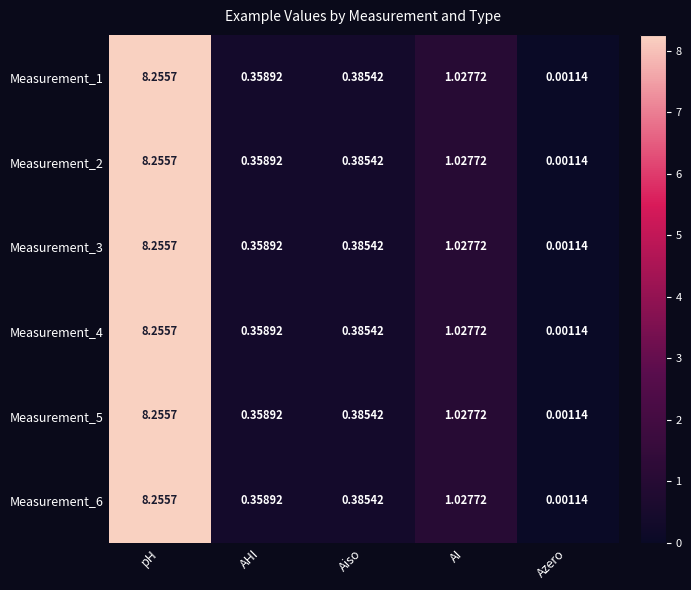

Rank the categories by Measurement_1 value from highest to lowest.

pH, AI, Aiso, AHI, Azero